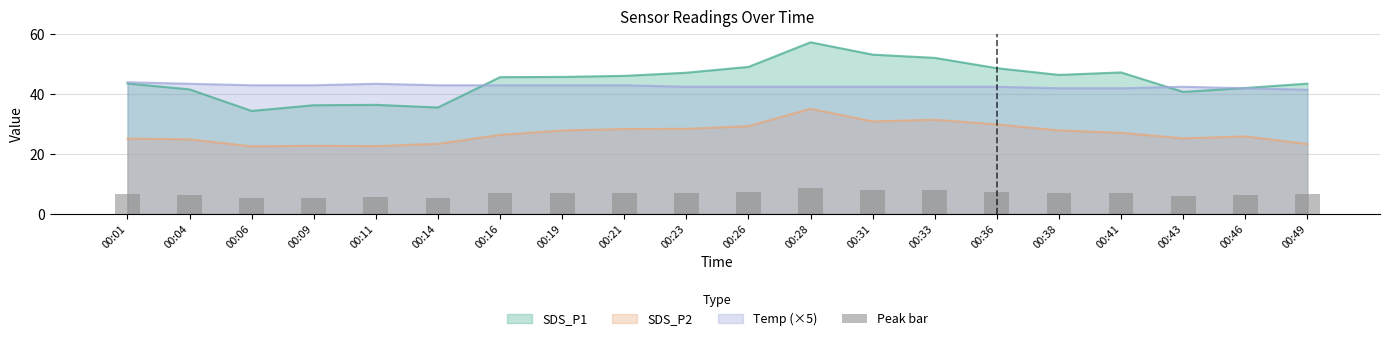

List the labels in order of value, largest first.

00:28, 00:31, 00:33, 00:26, 00:36, 00:41, 00:23, 00:38, 00:21, 00:19, 00:16, 00:01, 00:49, 00:46, 00:04, 00:43, 00:11, 00:09, 00:14, 00:06